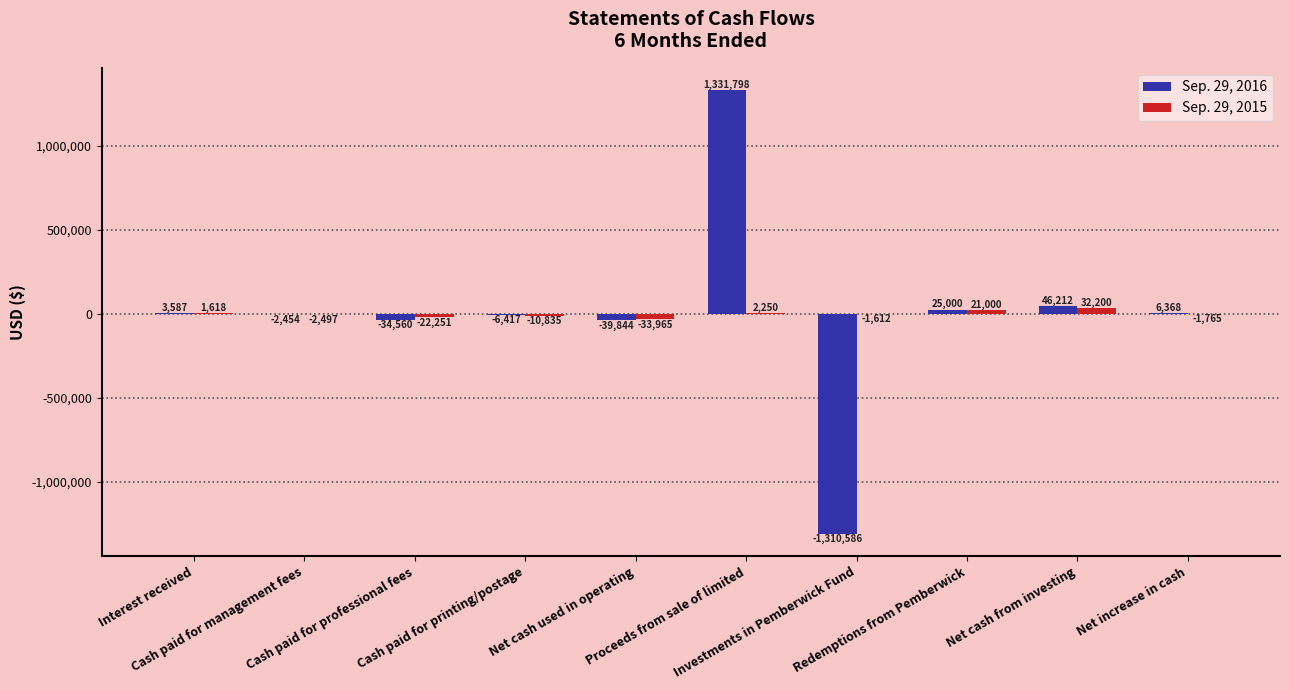

How many values in the Sep. 29, 2015 series exceed -1612?

4